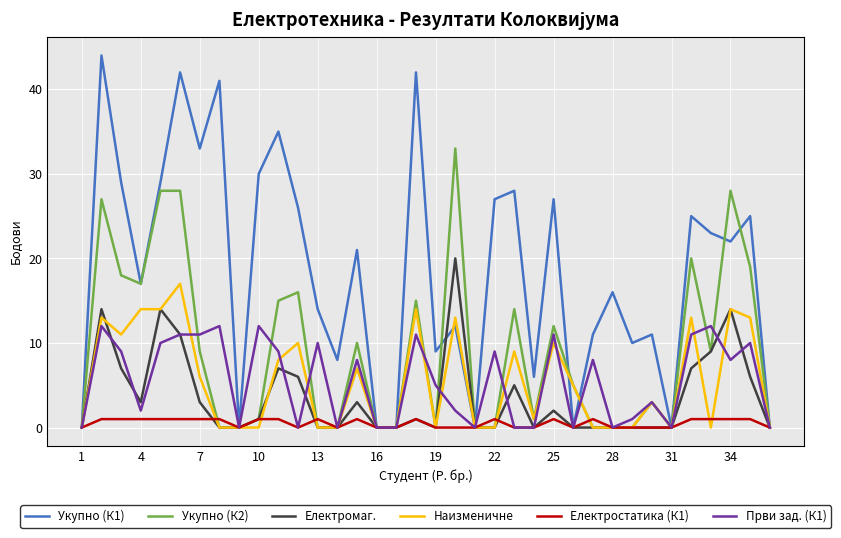

In Укупно (К1), how many points are higher than both neighbors (excluding endpoints)?

13